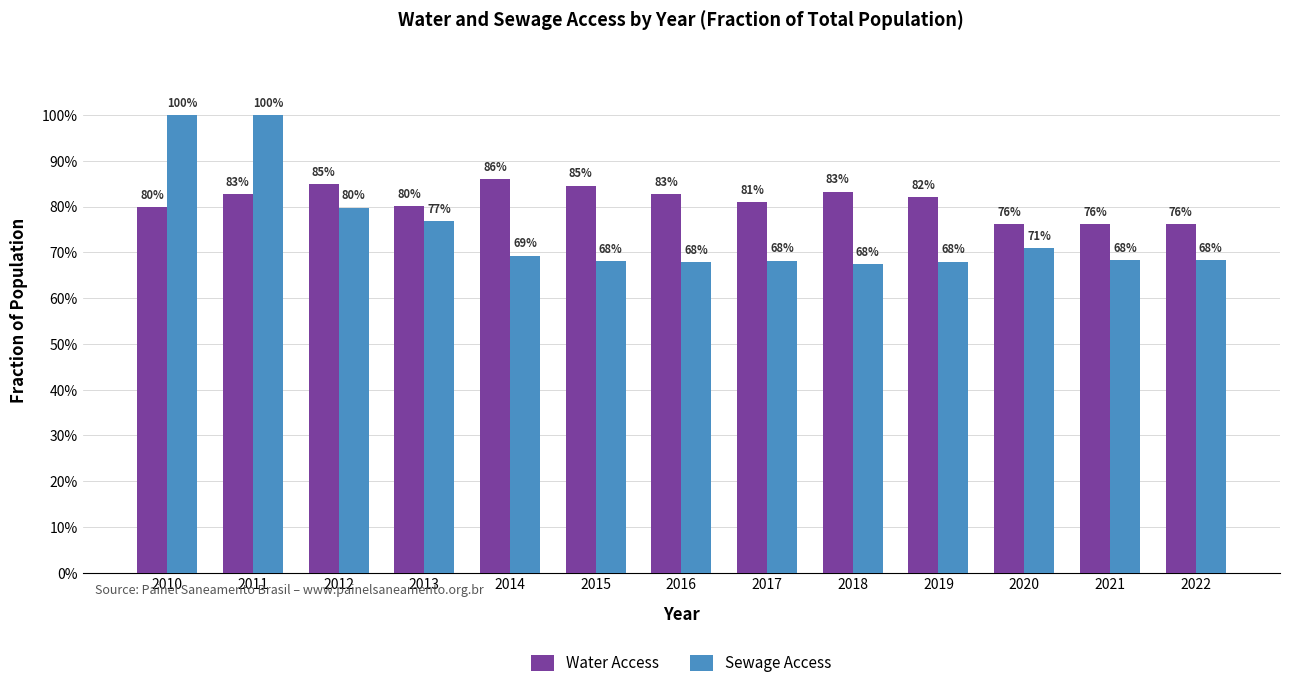

Reading left to right, transcribe all the data shown in this chart.

Water Access: 0.8	0.8	0.8	0.8	0.9	0.8	0.8	0.8	0.8	0.8	0.8	0.8	0.8
Sewage Access: 1.0	1.0	0.8	0.8	0.7	0.7	0.7	0.7	0.7	0.7	0.7	0.7	0.7